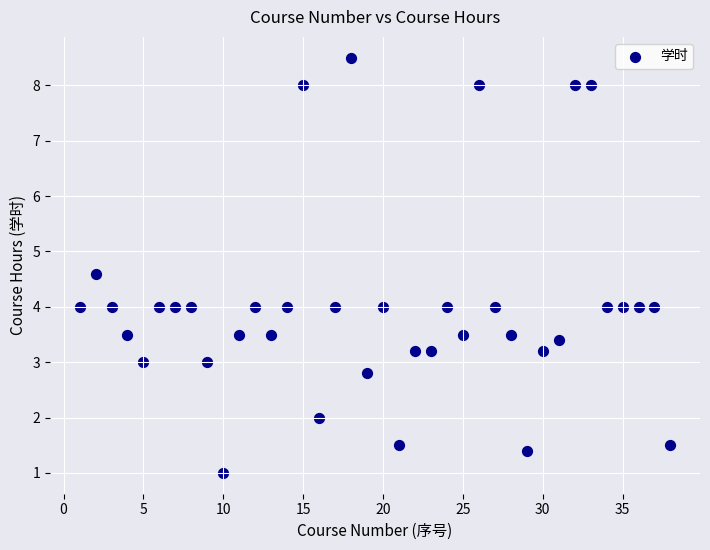

What is the range of Y values (max minus min)?

7.5